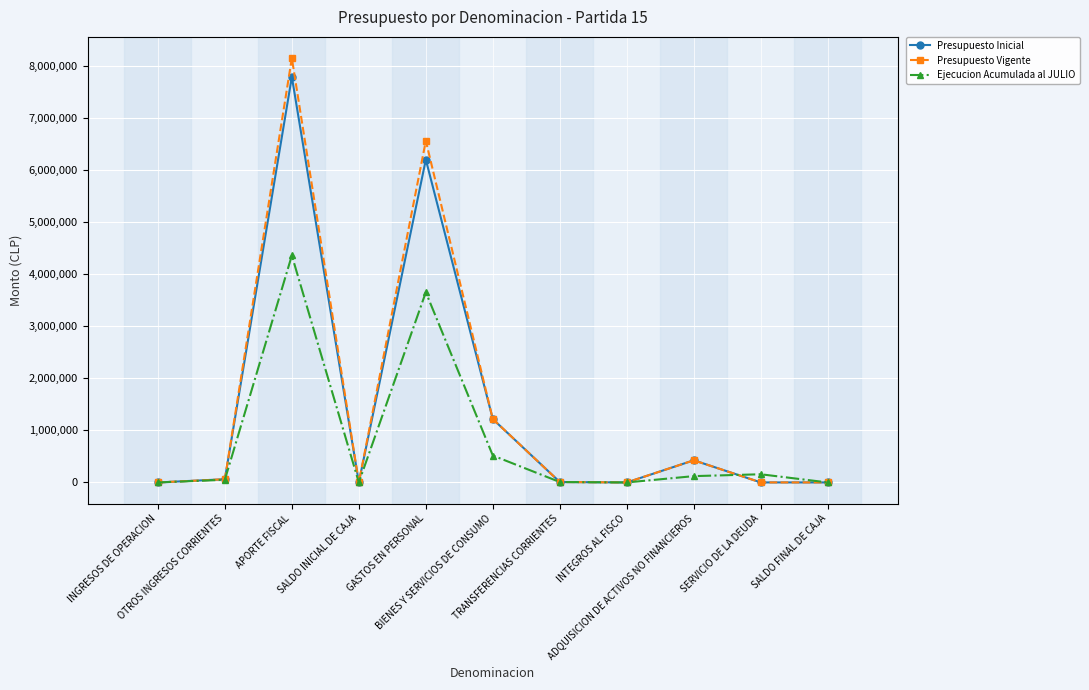

What is the label of the 5th point from the left?

GASTOS EN PERSONAL